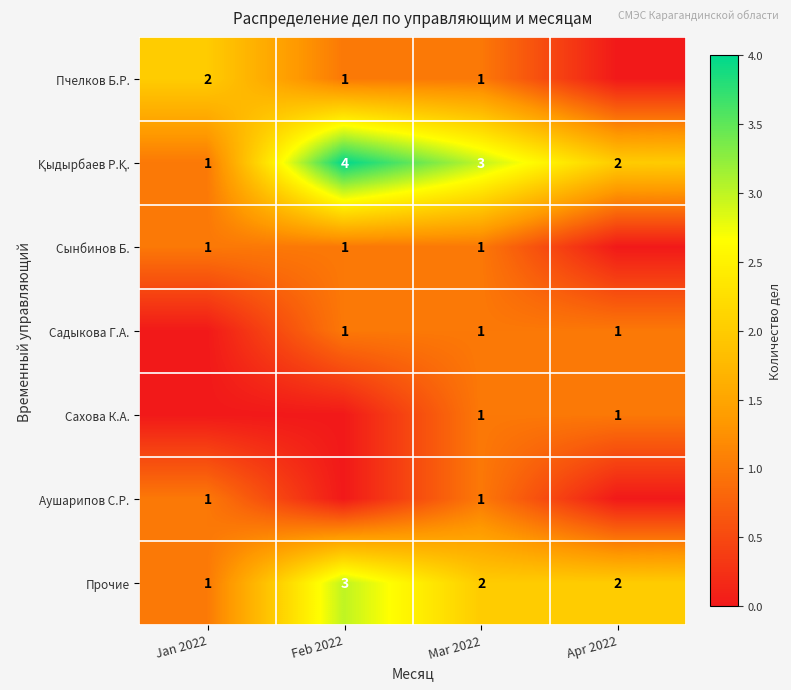

What is the sum of the Прочие values at Jan 2022 and Apr 2022?

3